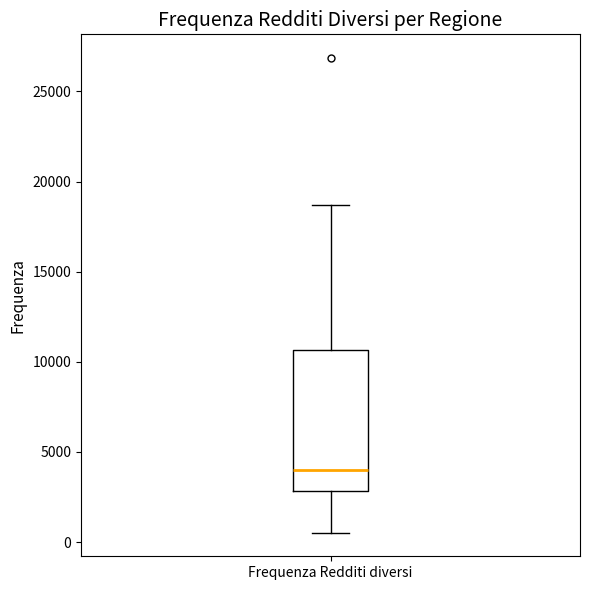

Read this box plot against the y-axis: the position of the median line, the range covered by the box, and the ends of both whiskers. The values are not printed on the chart, so give them approximately, as read against the axis.

median 4000, box 3000 to 10500, whiskers 500 to 18500